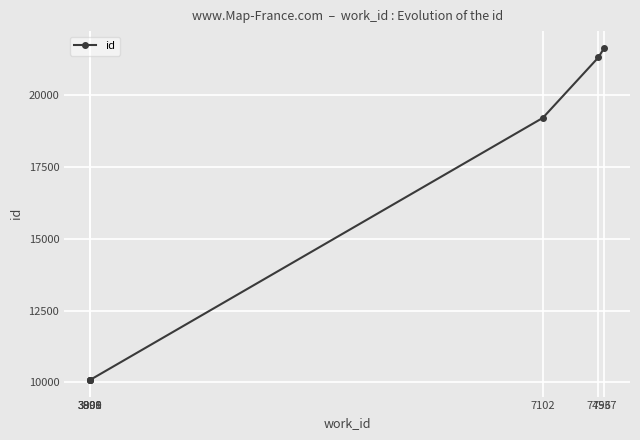

What is the difference between the maximum and second lowest values?

11569.5